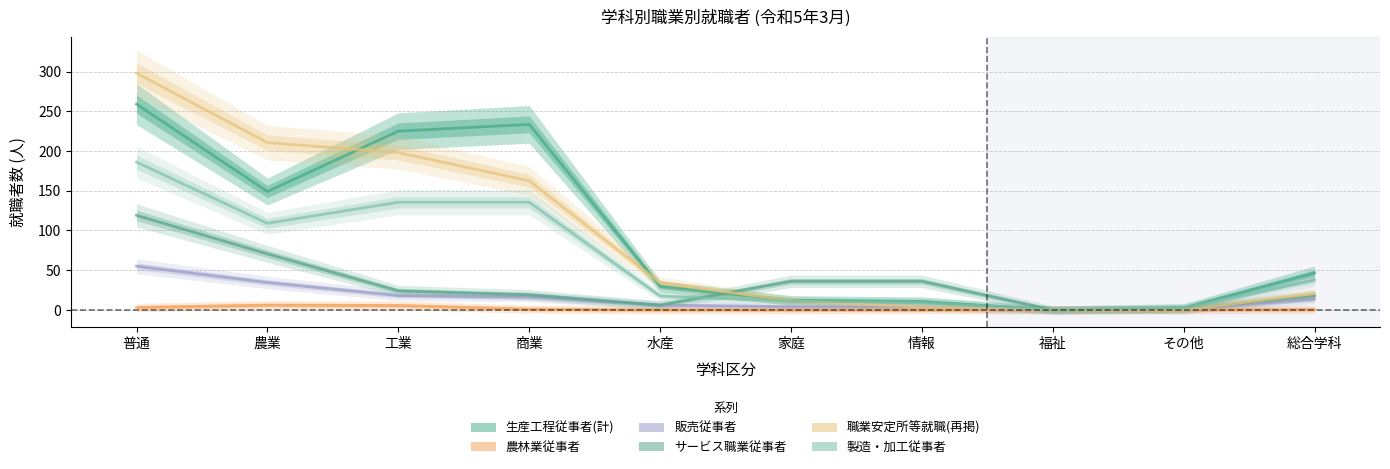

Does the chart have visible grid lines?

Yes